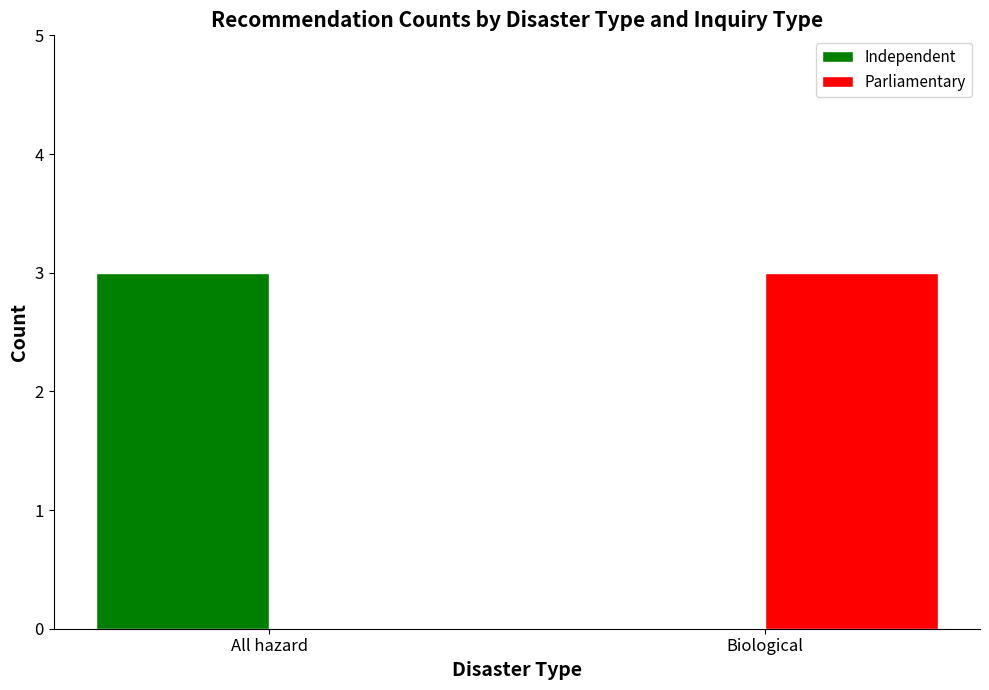

Reading right to left, what are all the values shown in this chart?

Independent: Biological=0	All hazard=3
Parliamentary: Biological=3	All hazard=0